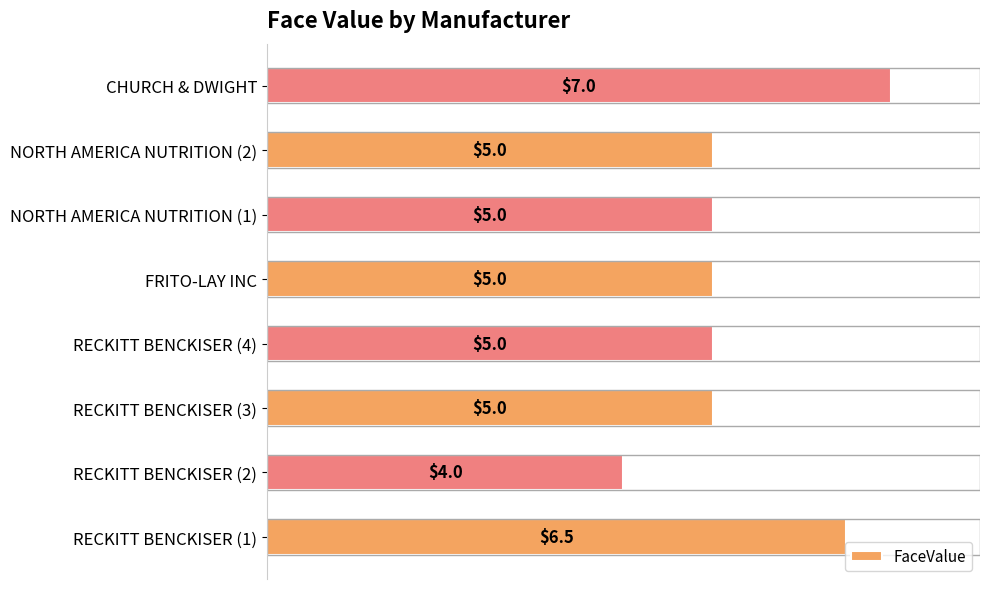

Read the value at CHURCH & DWIGHT.

7.0